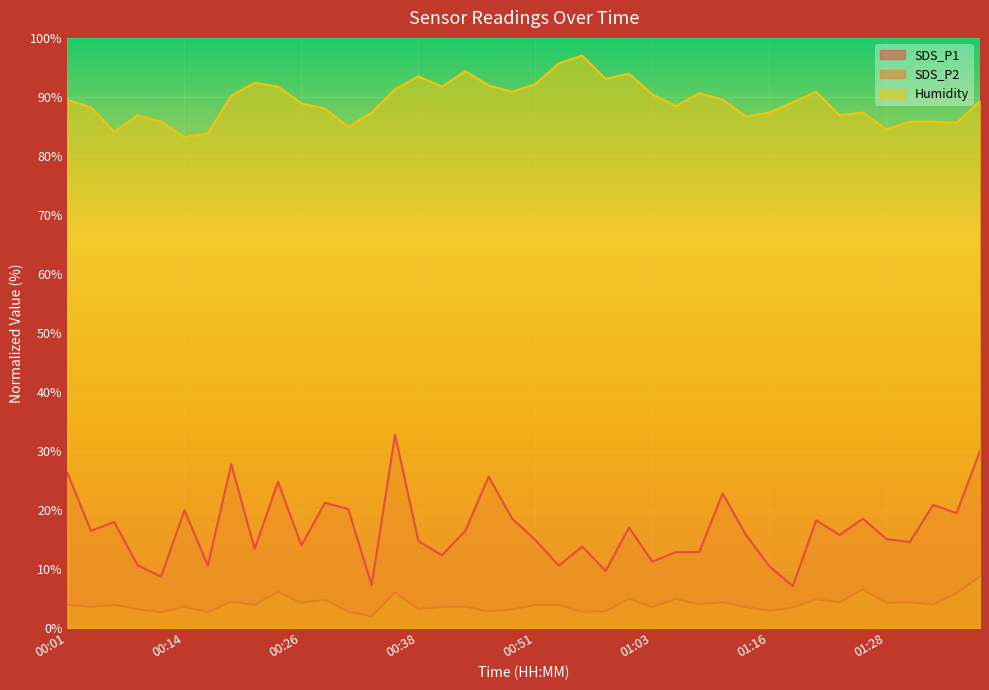

What is the greatest value displayed?

97.0